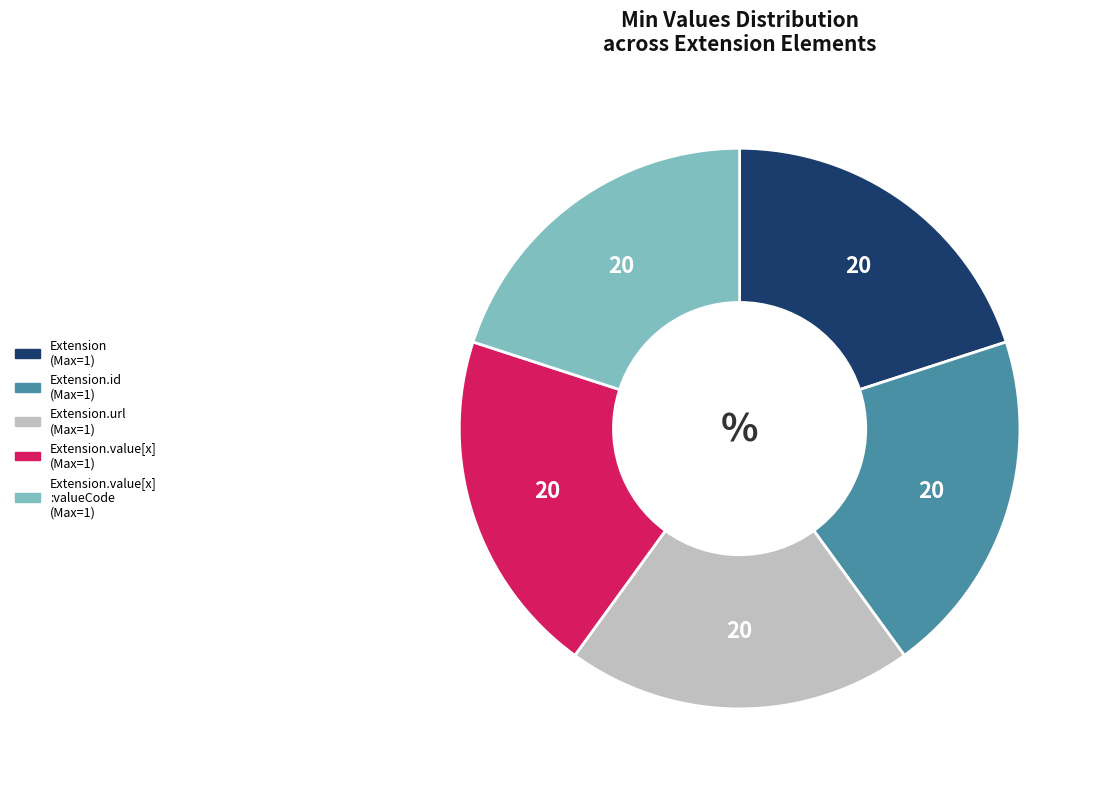

Is there a majority slice in this chart?

No